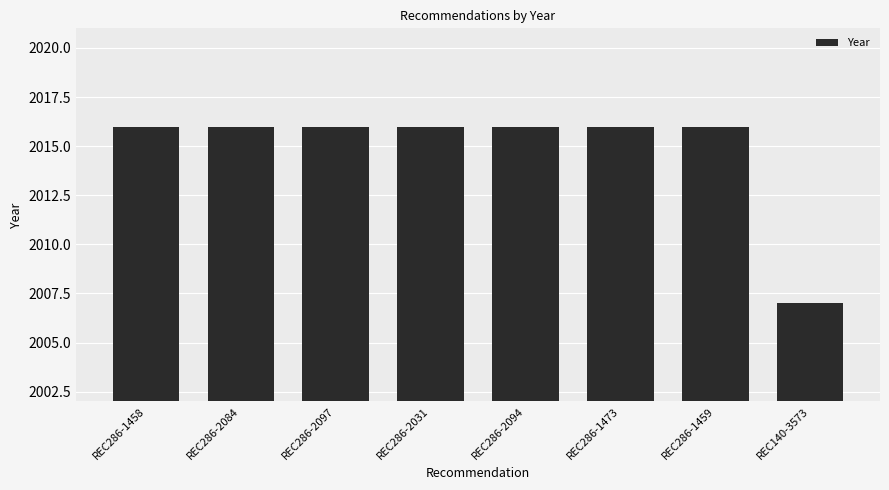

Reading left to right, extract all data points from this chart.

2016	2016	2016	2016	2016	2016	2016	2007